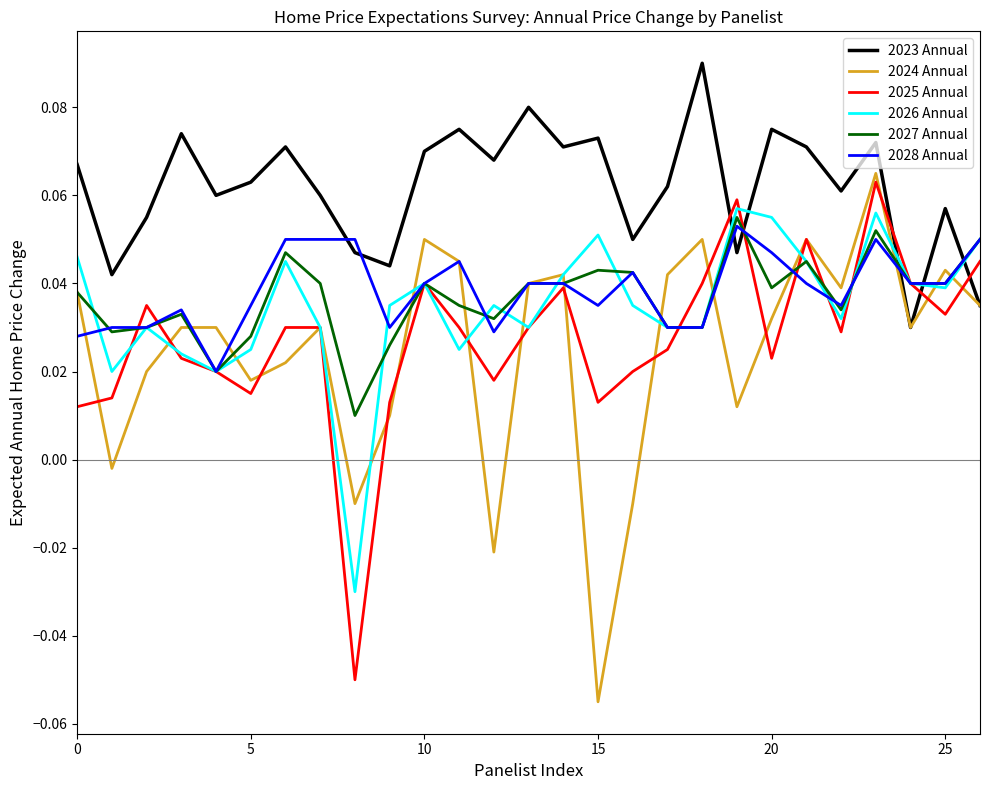

True or false: 2027 Annual and 2026 Annual cross at least once.

True